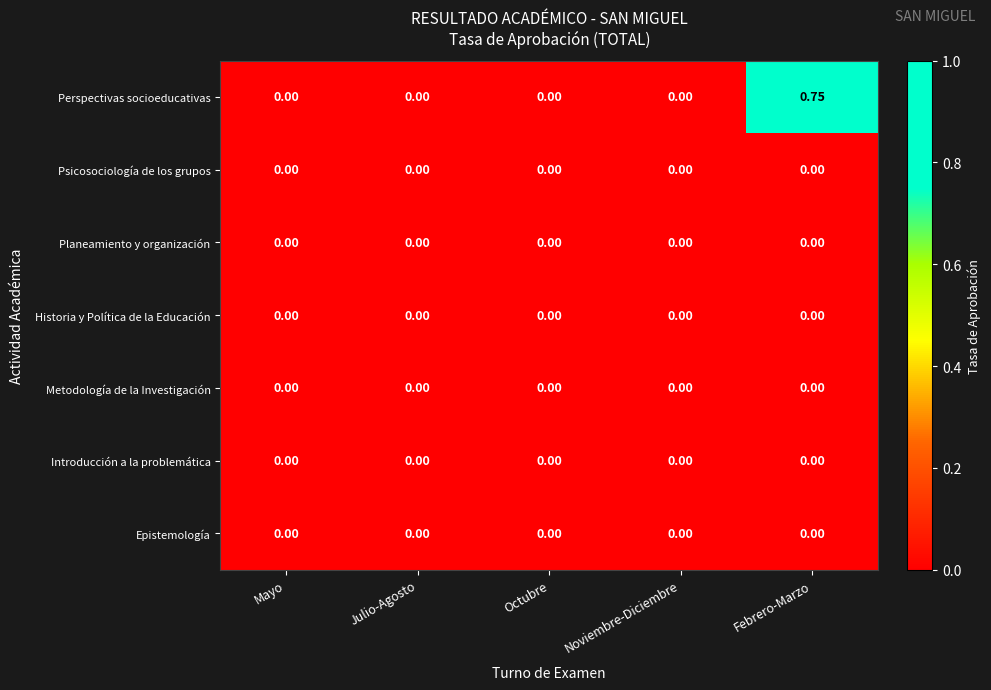

At which category is the sum across all series the highest?

Febrero-Marzo